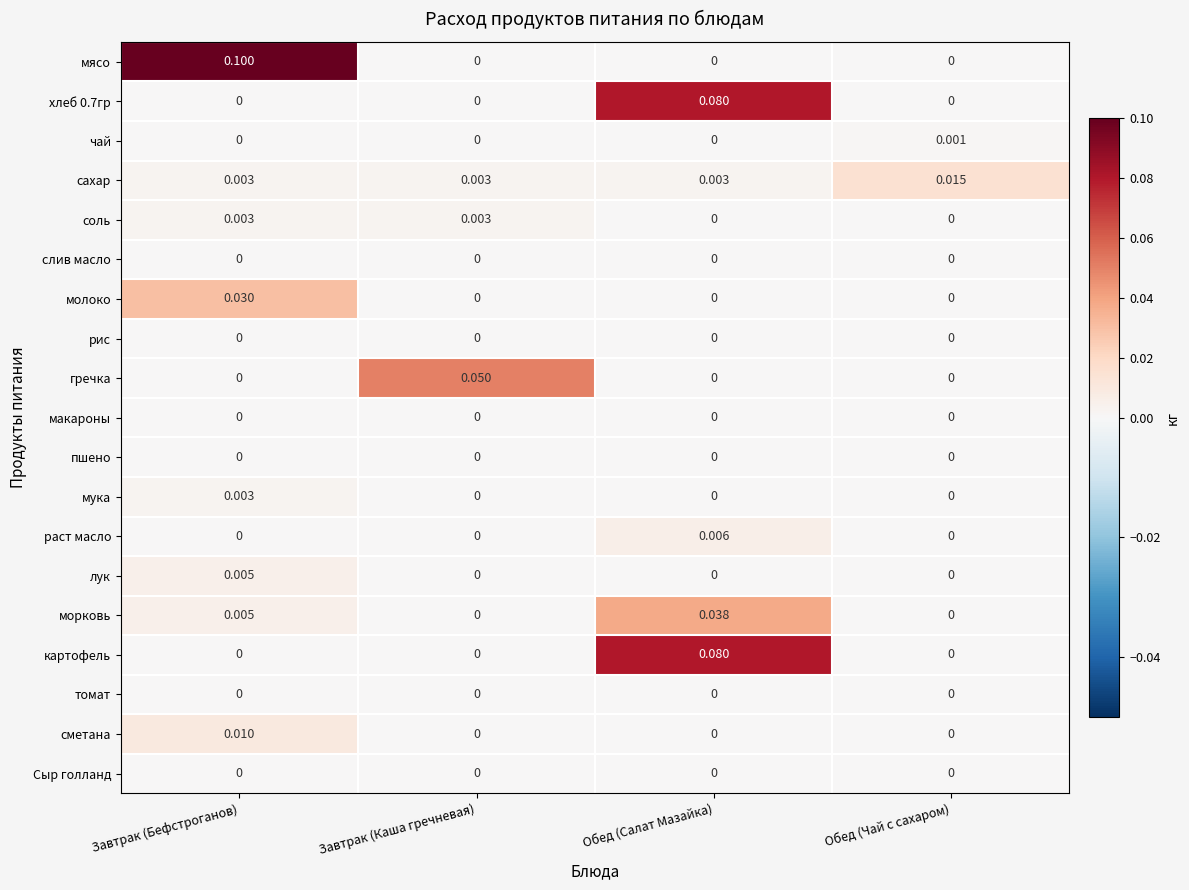

At how many categories does at least one series exceed 0?

4